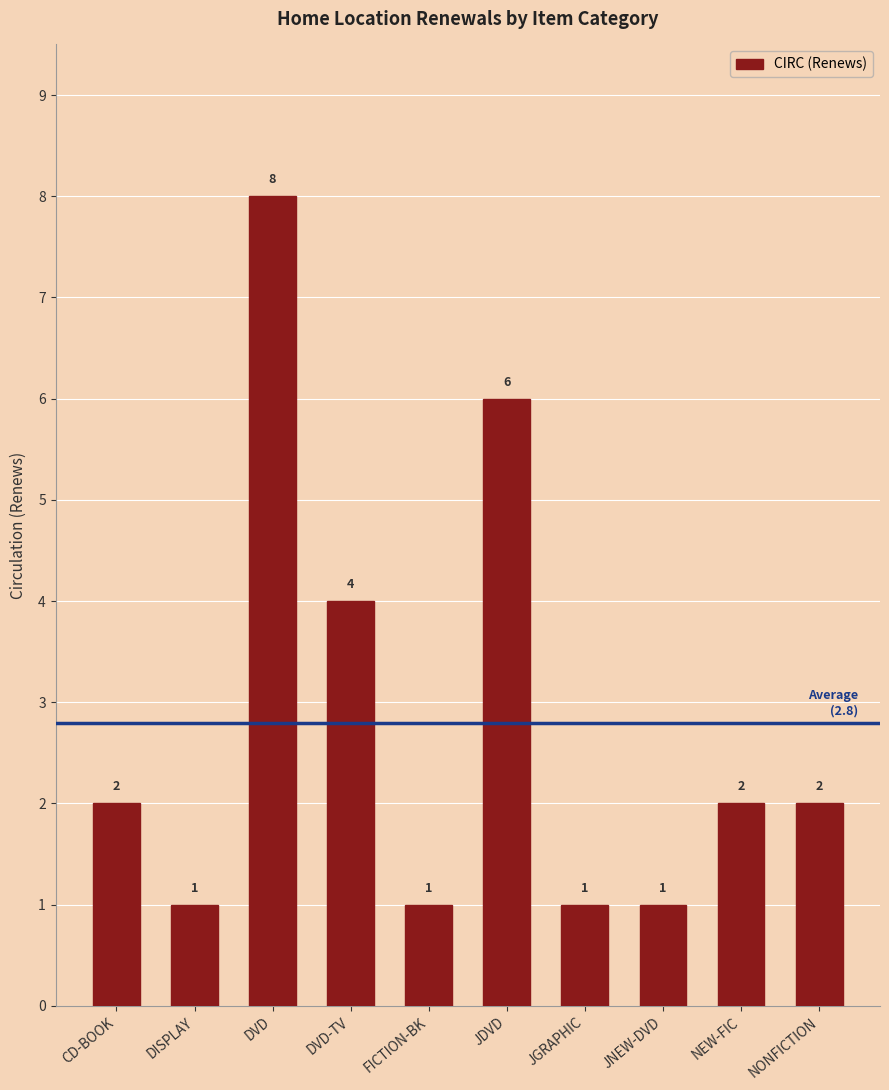

What is the difference between the maximum and minimum values?

7